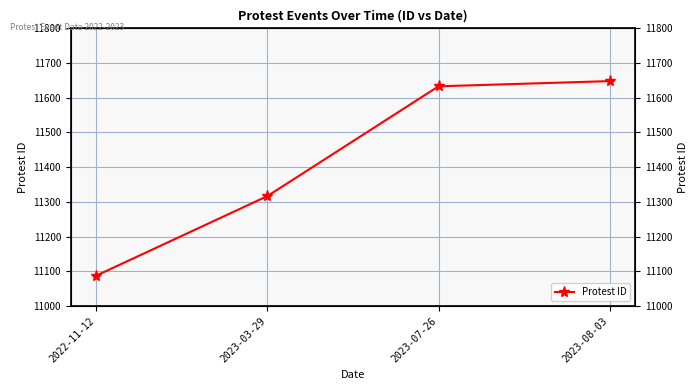

How many data points are less than 11633?

2